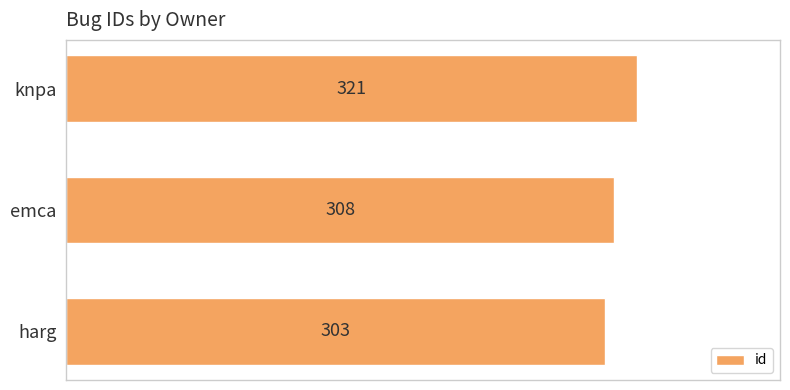

What is the greatest value displayed?

321